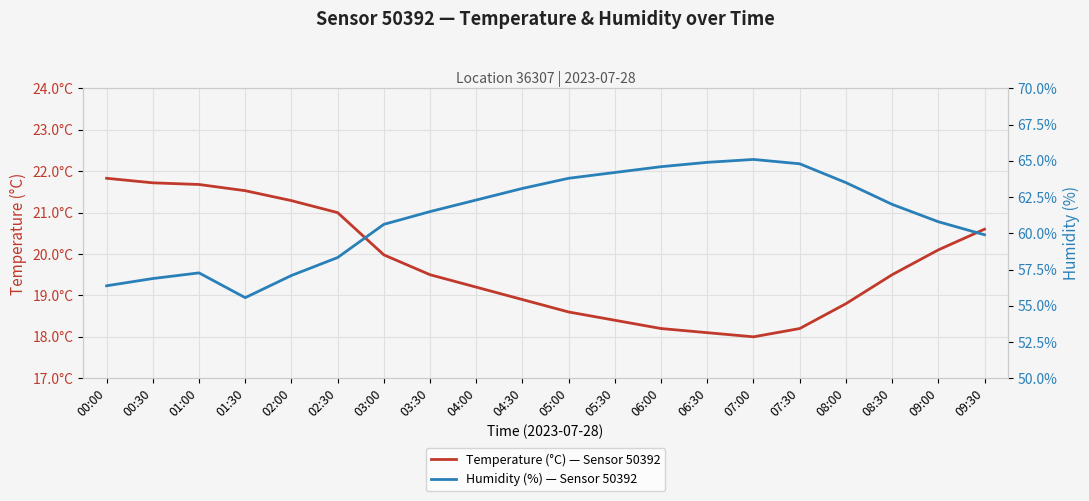

The temperature series shows 11.1 at 03:00. True or false?

False